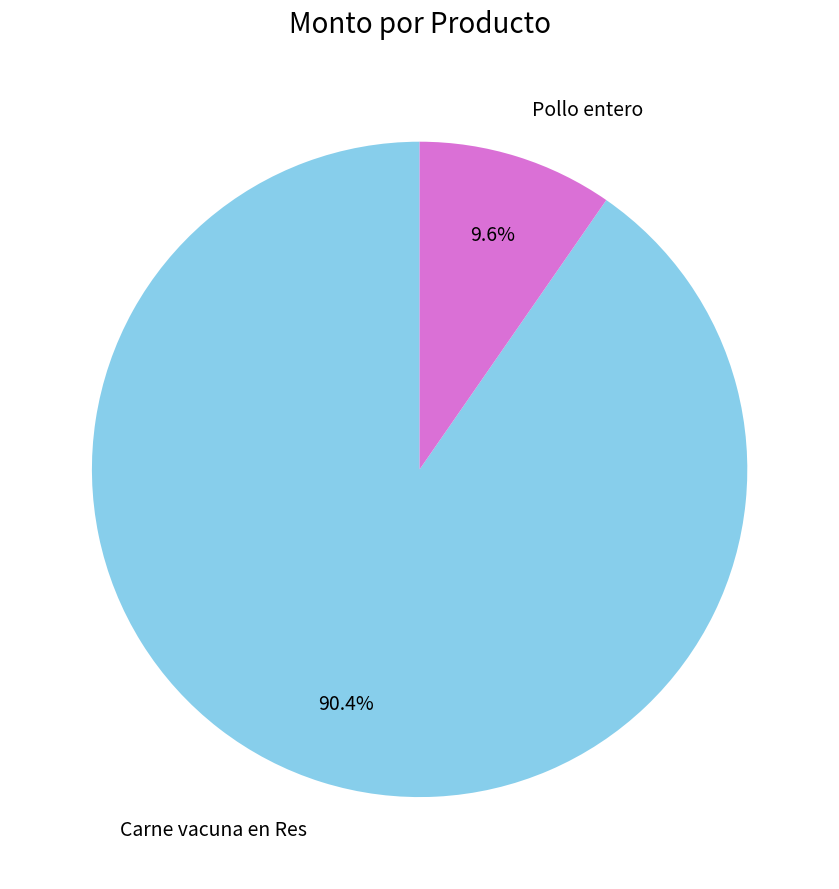

How many segments does this pie chart have?

2